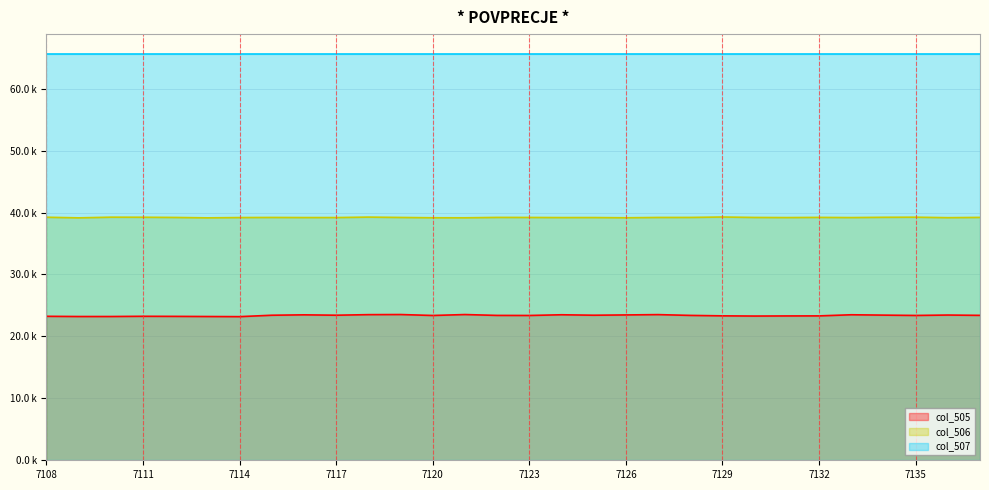

True or false: col_505 and col_506 cross at least once.

False